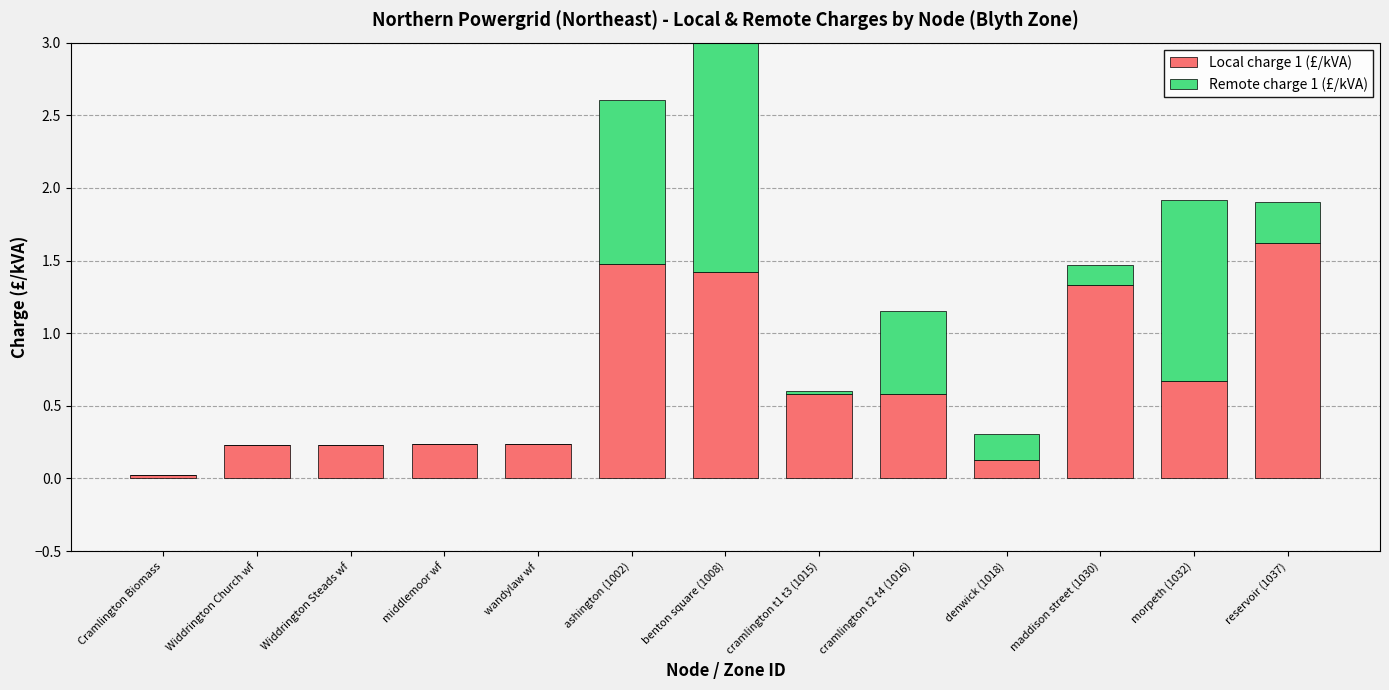

What is the difference between the maximum and minimum values in the Local charge 1 (£/kVA) series?

1.6